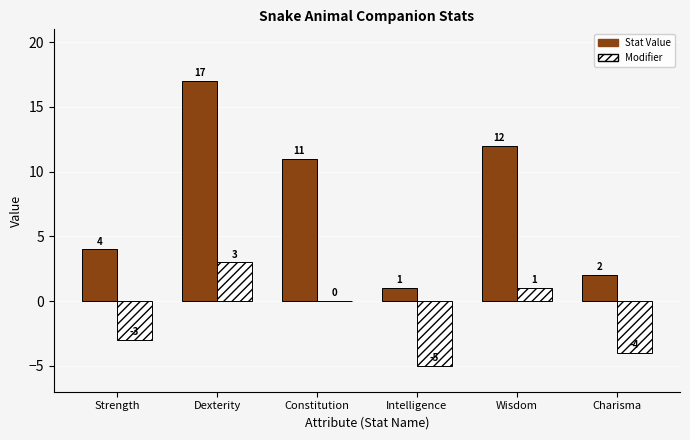

At which category is the sum across all series the highest?

Dexterity